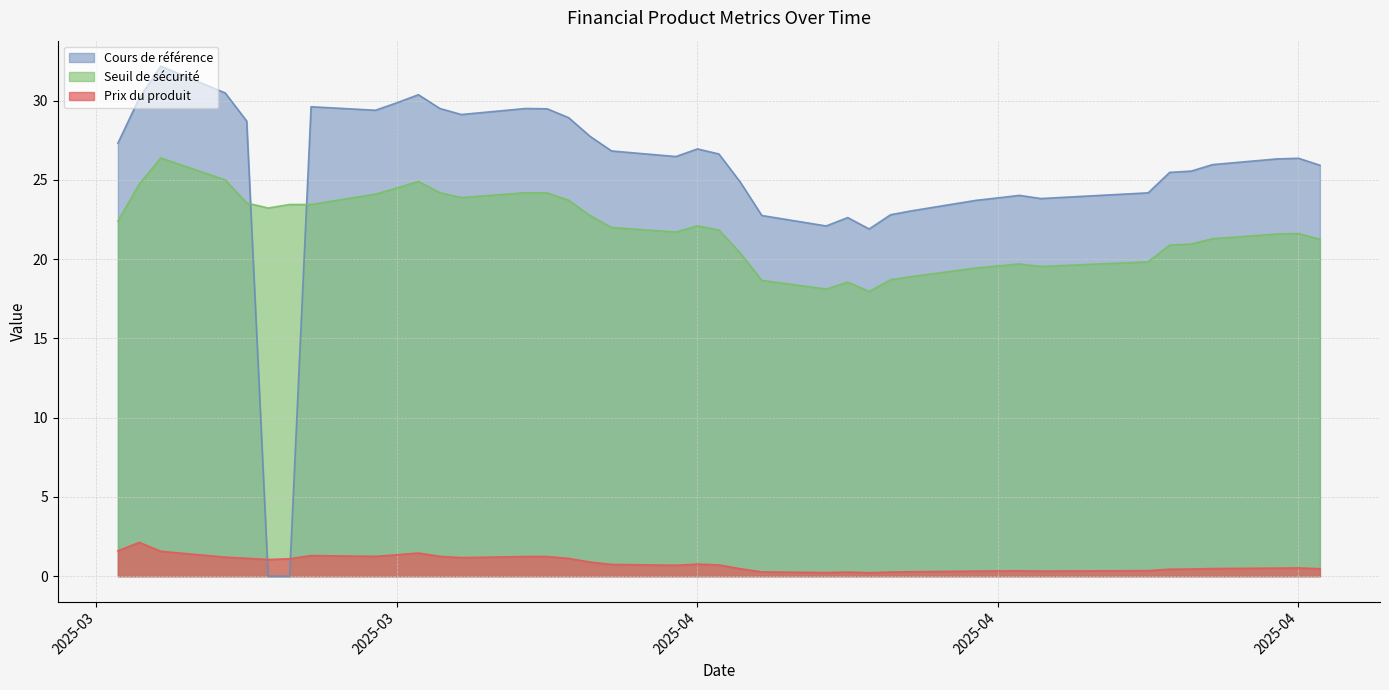

How many data points does each series have?

39